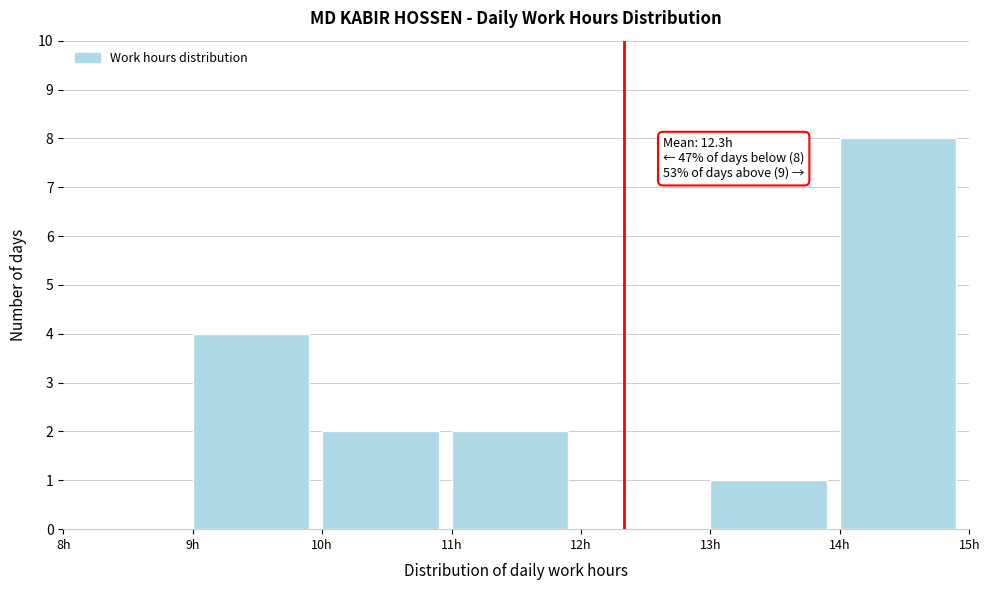

Over which range of the x-axis is the bar tallest?

14 to 15